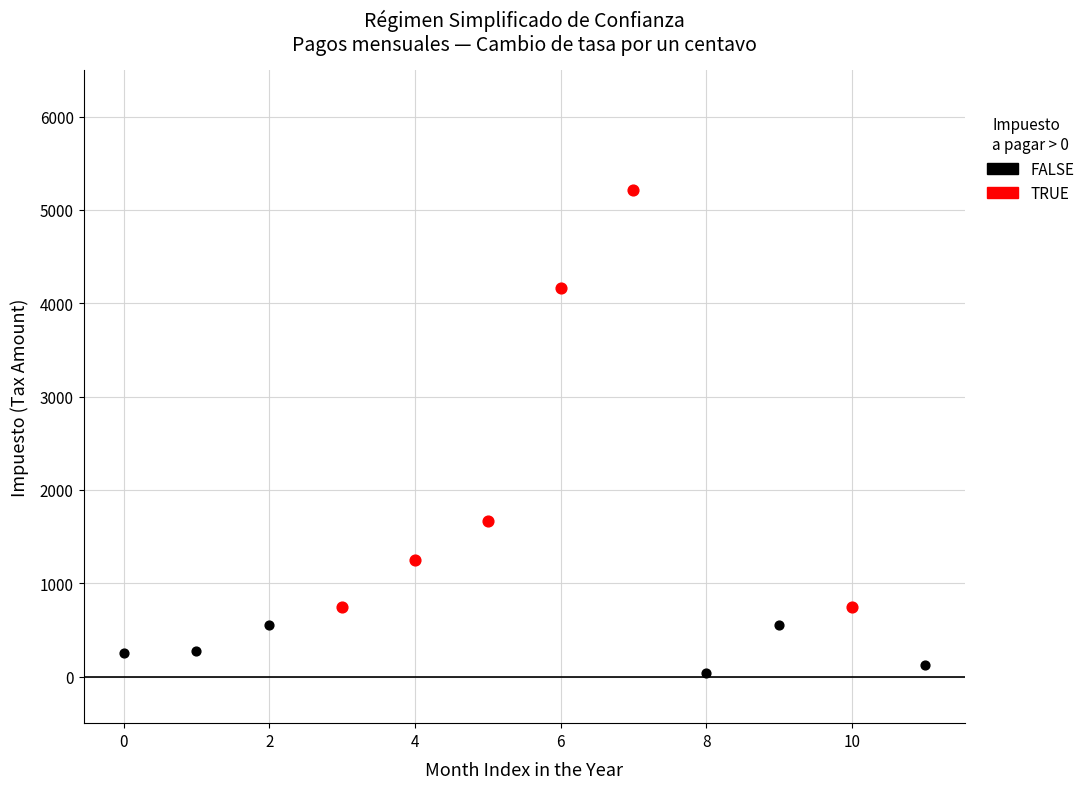

Which series contains the lowest Y value?

FALSE